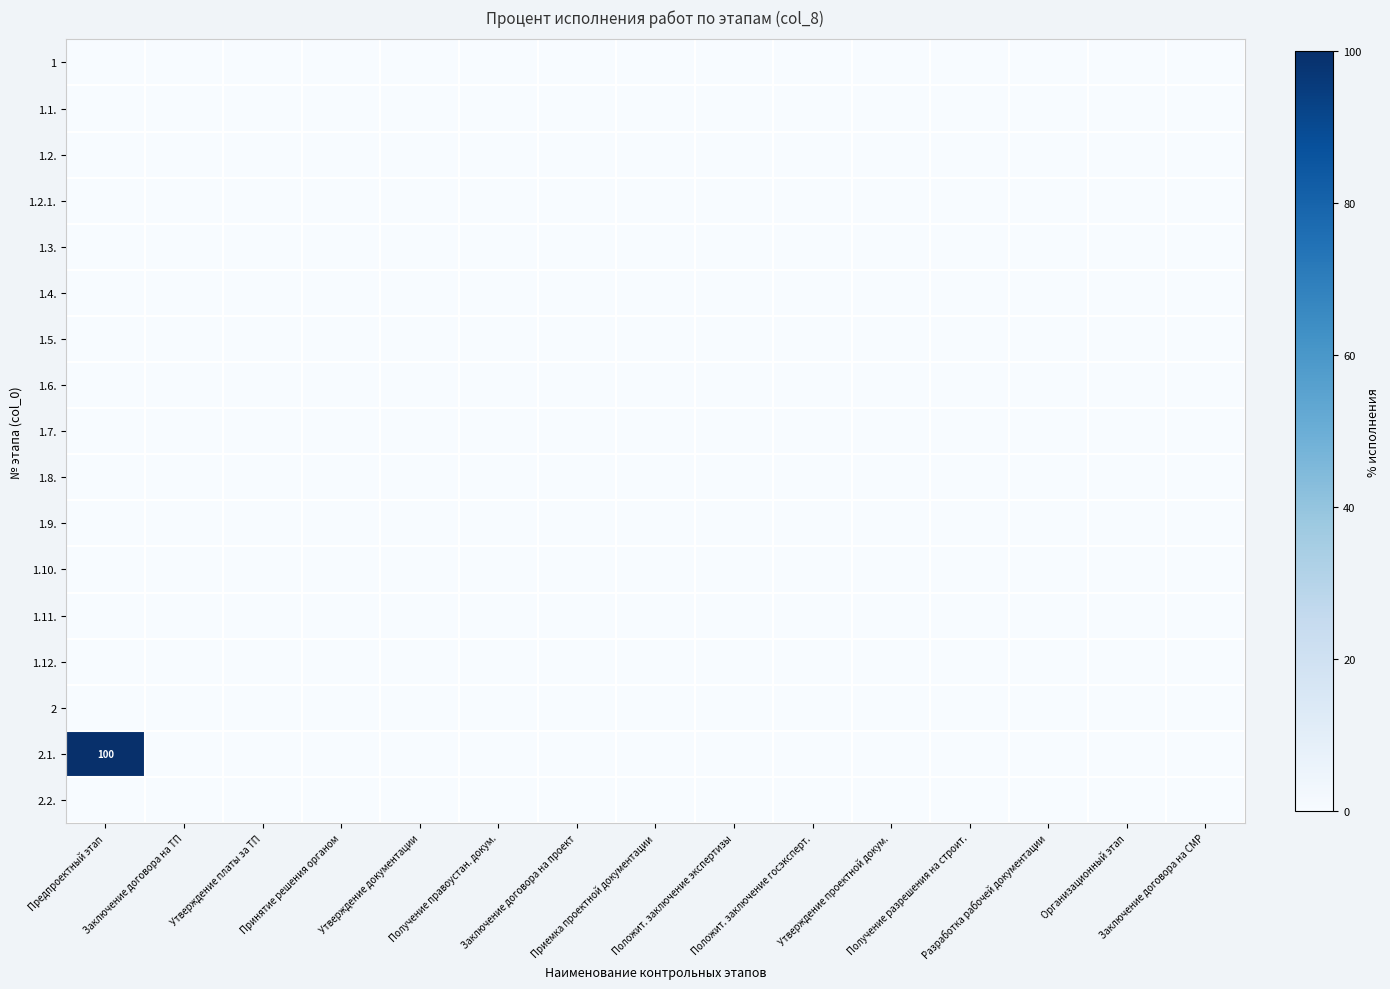

At which category is the sum across all series the highest?

Предпроектный этап